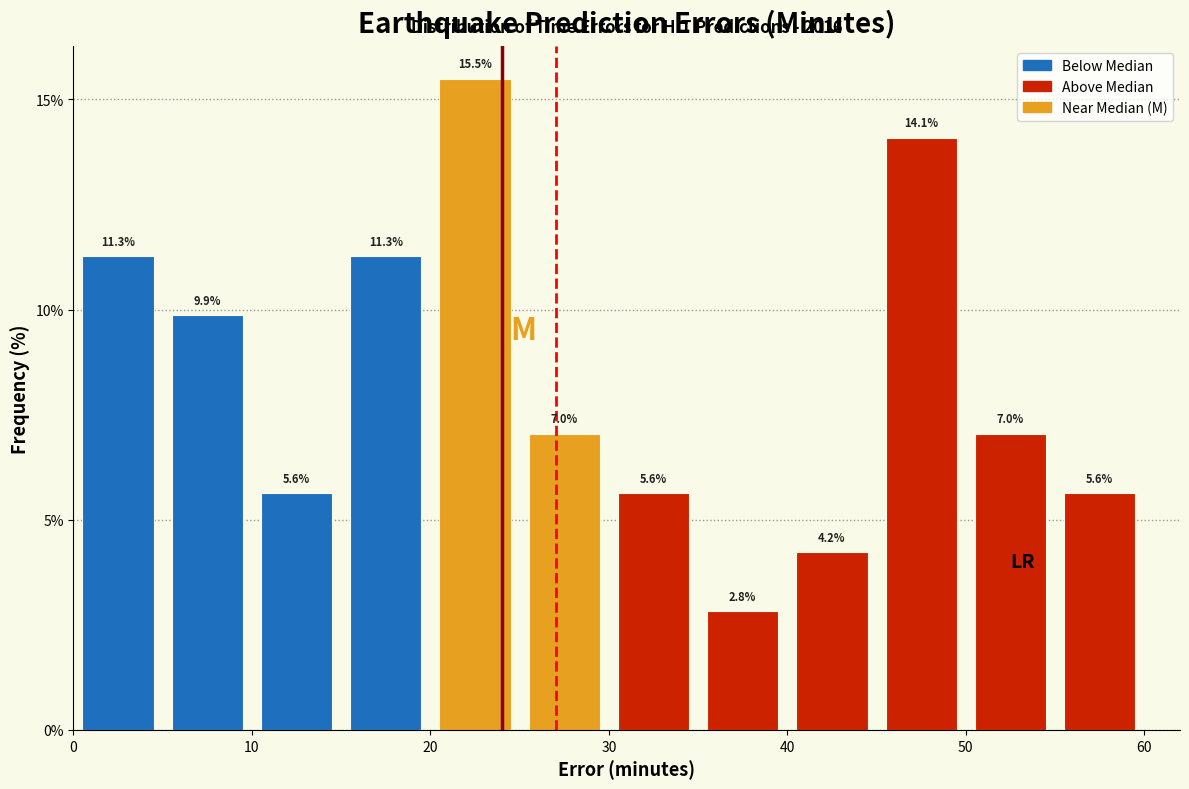

What is the height of the bar covering 5 to 10 on the x-axis?

9.9